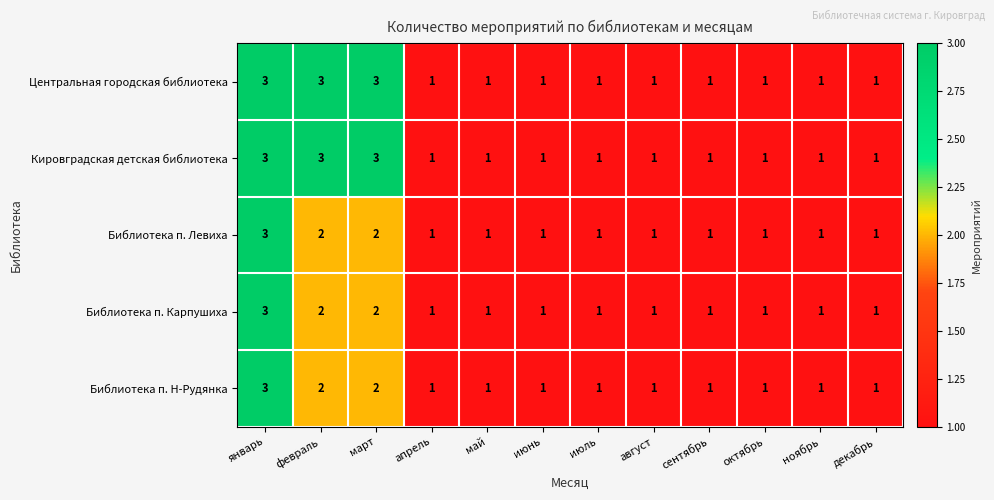

Count the Центральная городская библиотека values in the range 1 to 3.

12